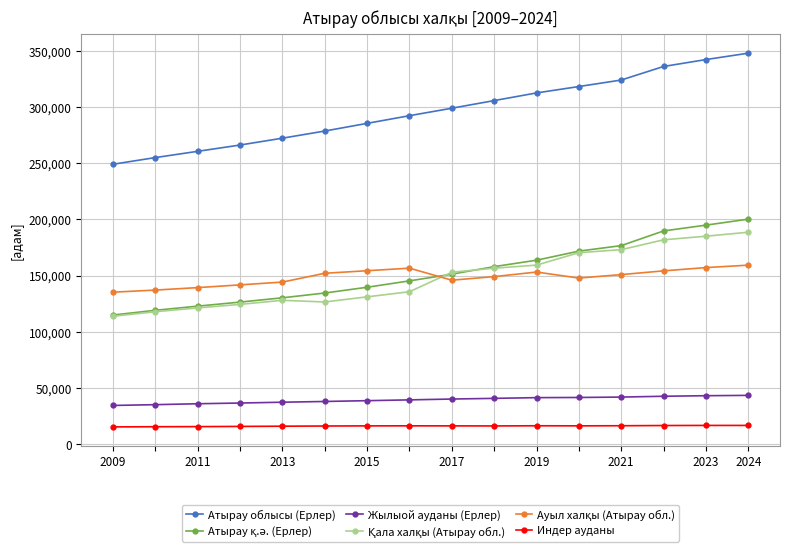

Which series has the widest spread of values?

Атырау облысы (Ерлер)